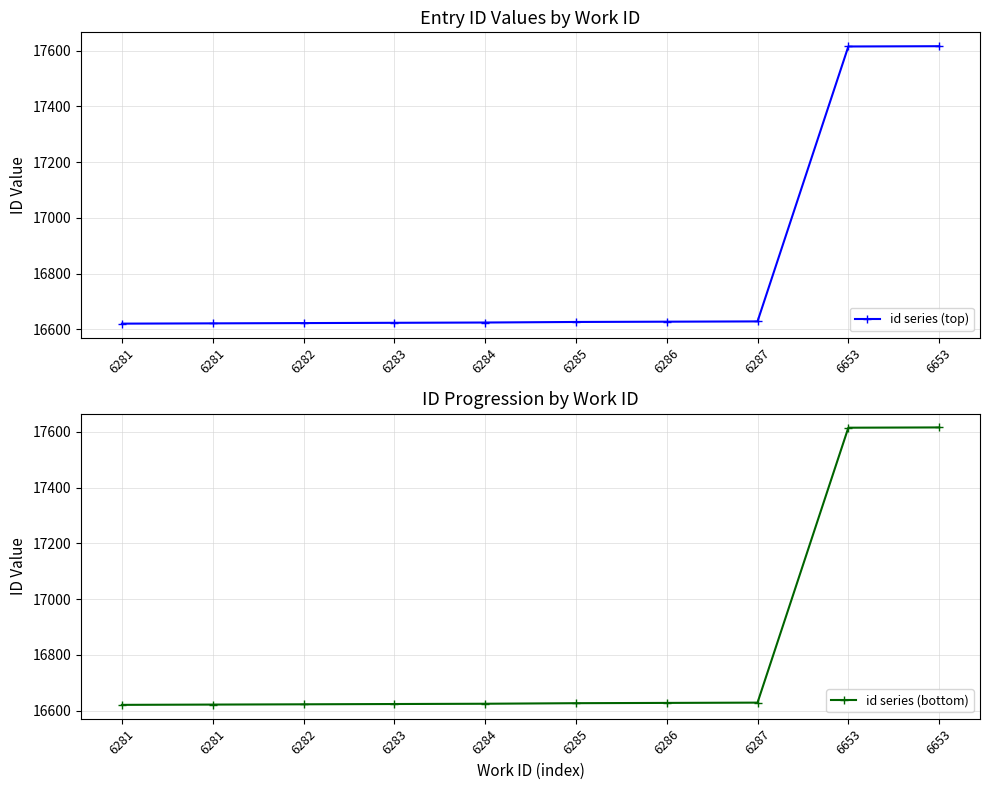

At which label does id series (top) reach its minimum?

6281